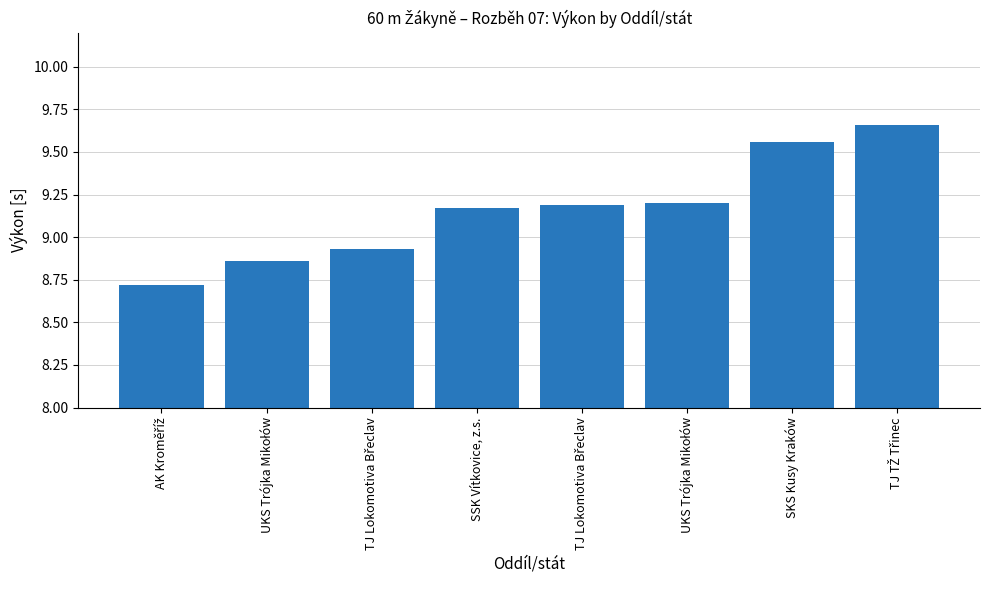

How many categories are shown in the chart?

8